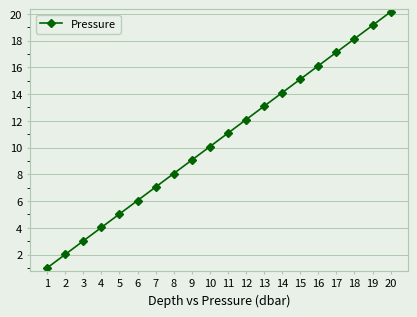

The chart shows a value of 2.4 at 11. True or false?

False